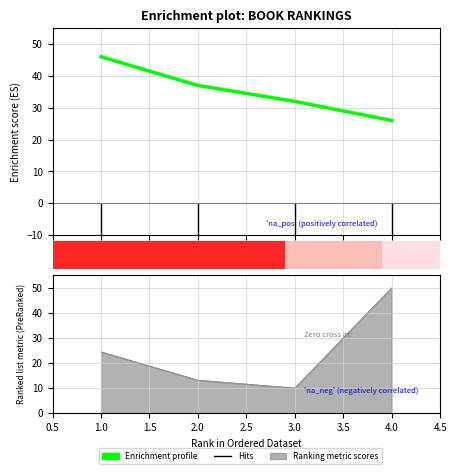

What is the lowest value of the Global Score series?

26.0